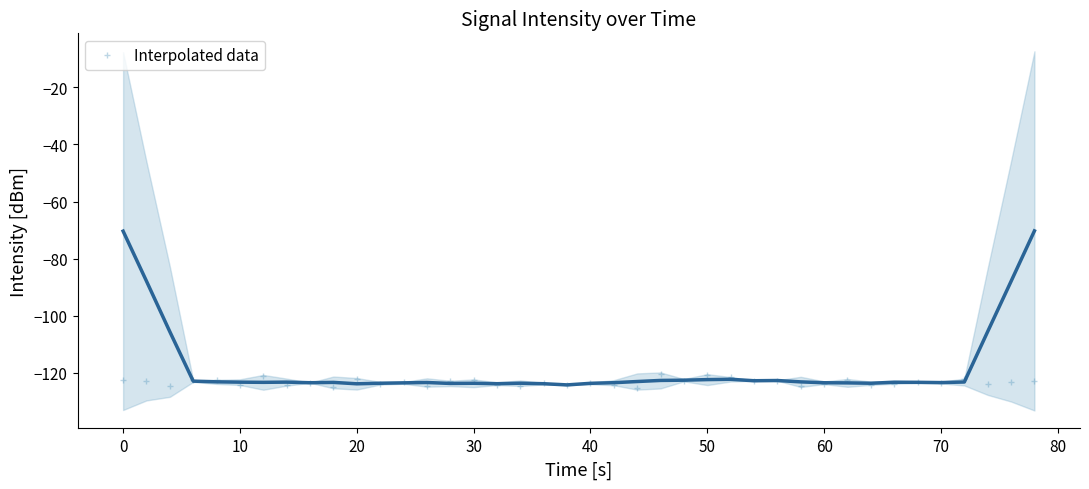

How many data points does each series have?

40